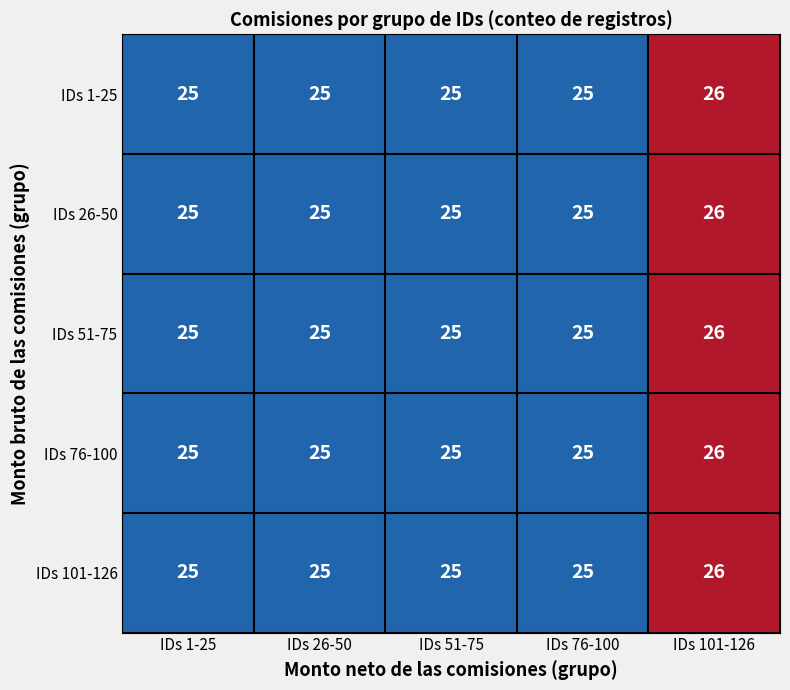

Which category has the highest value across all series?

IDs 101-126